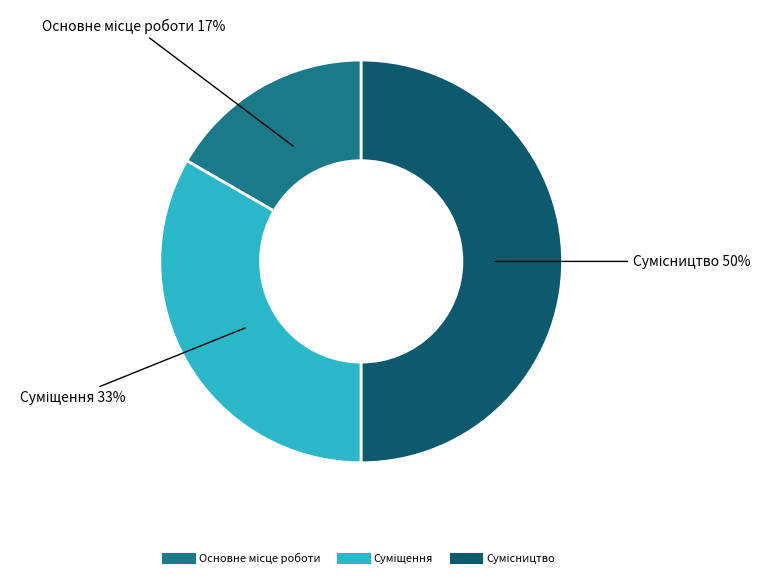

How many slices are in this pie chart?

3